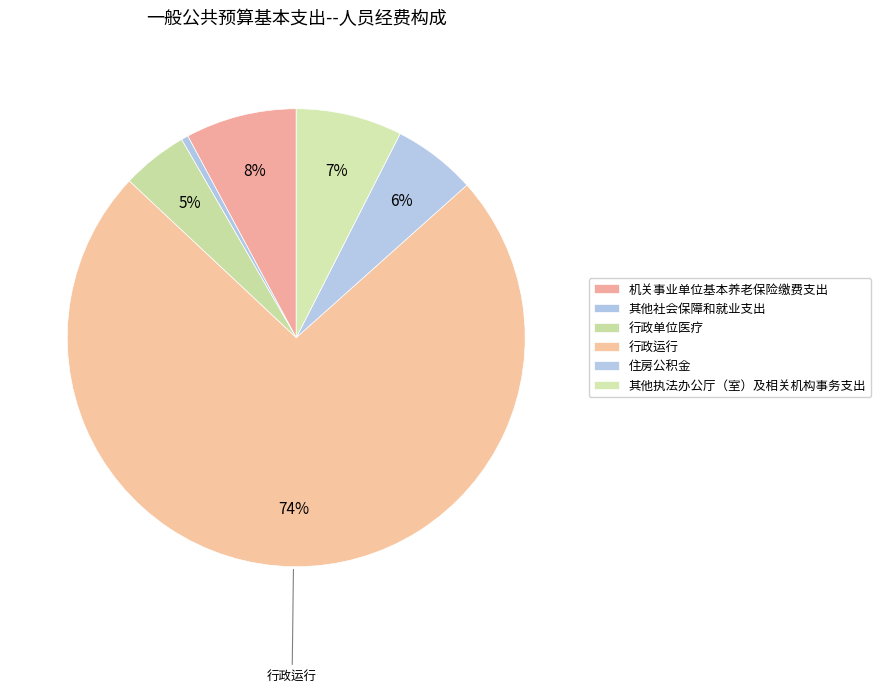

To the nearest percent, what is the combined percentage of 其他社会保障和就业支出 and 行政单位医疗?

5%